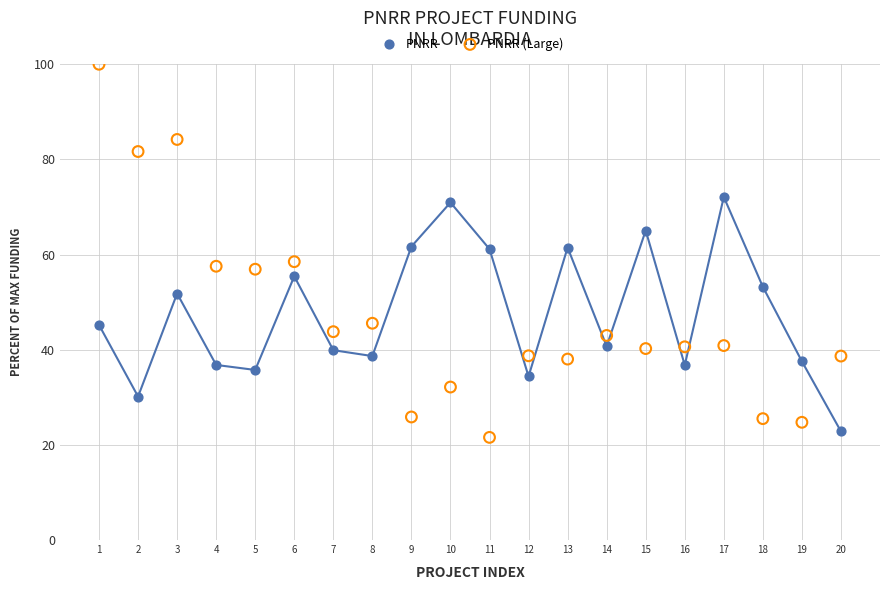

Across all data points, what is the range of X values (max minus min)?

19.0